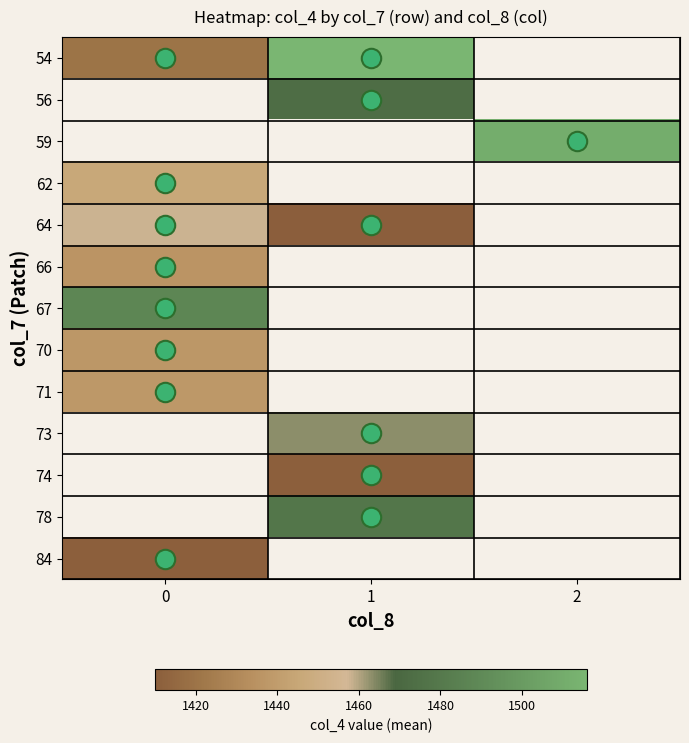

Which series has the widest spread of values?

54